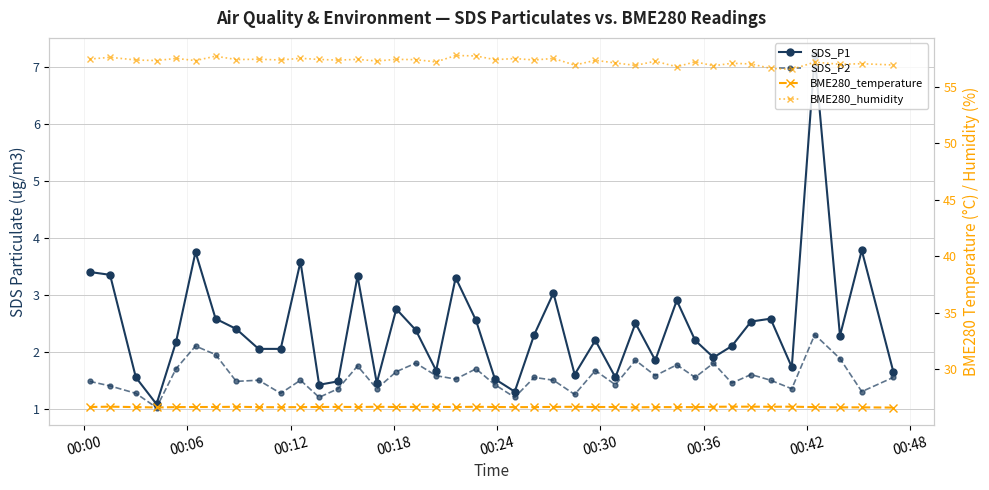

How many data points does each series have?

40